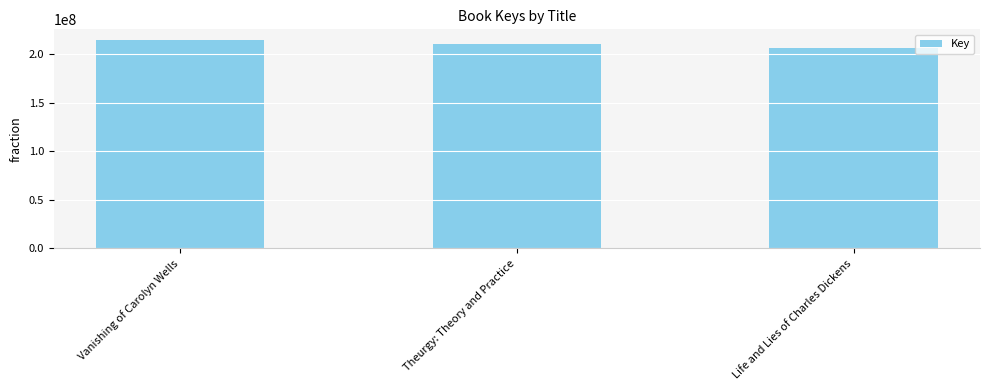

The chart shows a value of 206214927 at Life and Lies of Charles Dickens. True or false?

True